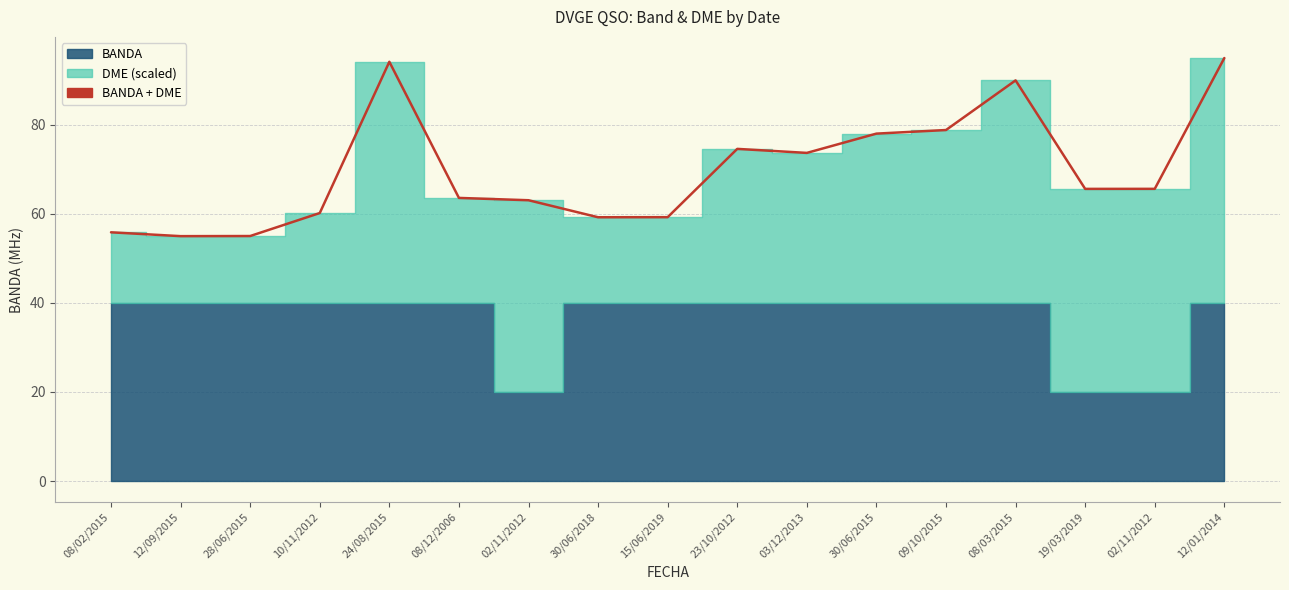

Count the number of categories in the chart.

17